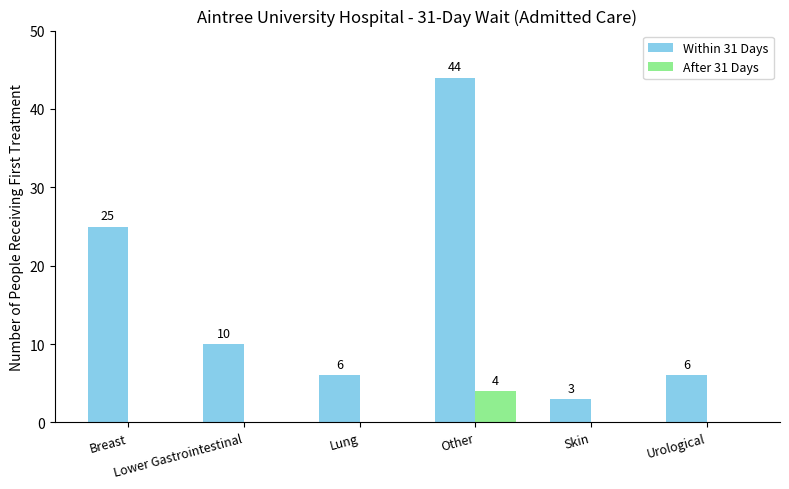

What is the maximum value shown in the chart?

44